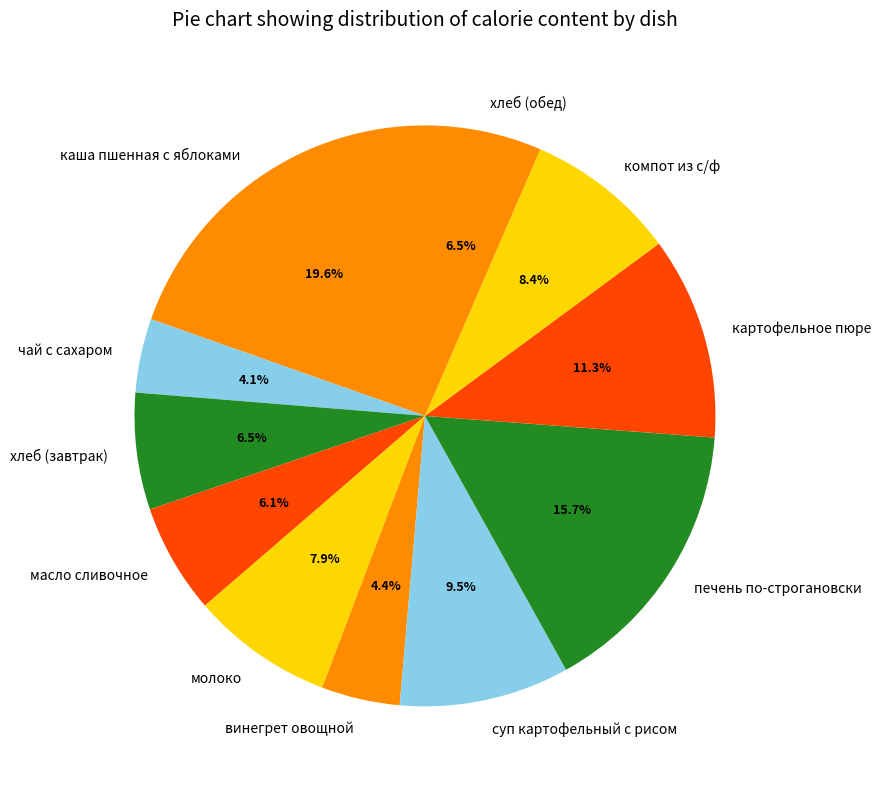

Which category has the biggest portion of the pie?

каша пшенная с яблоками